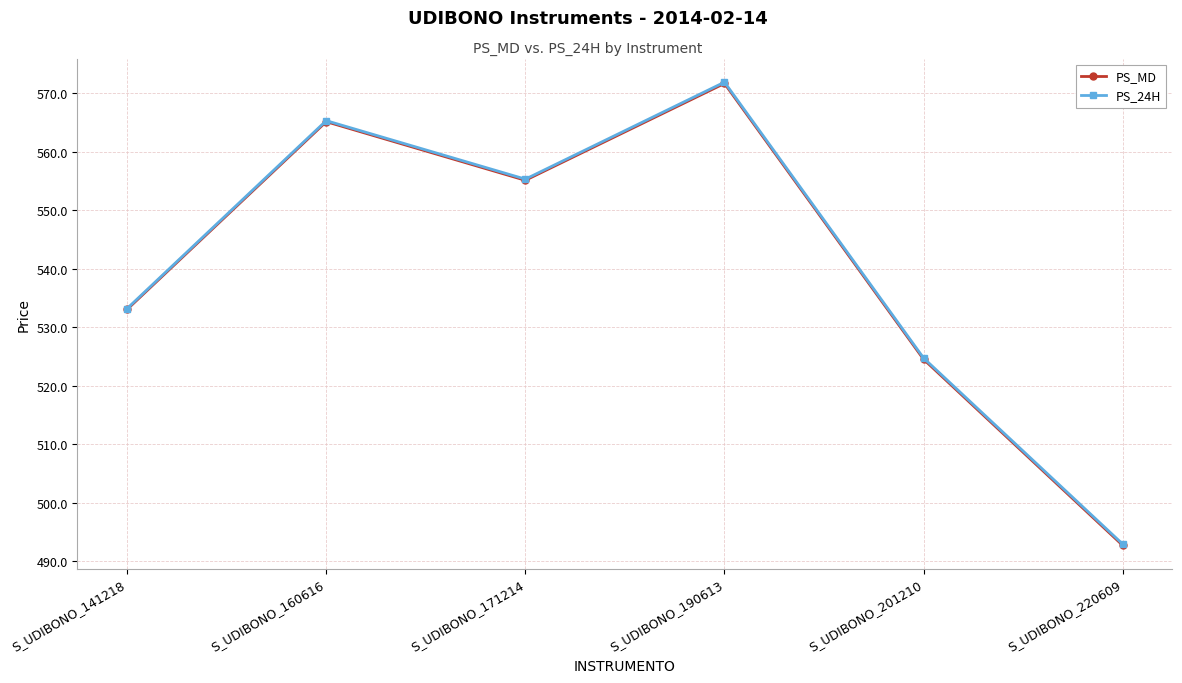

What is the difference between the highest and lowest values at S_UDIBONO_201210?

0.2